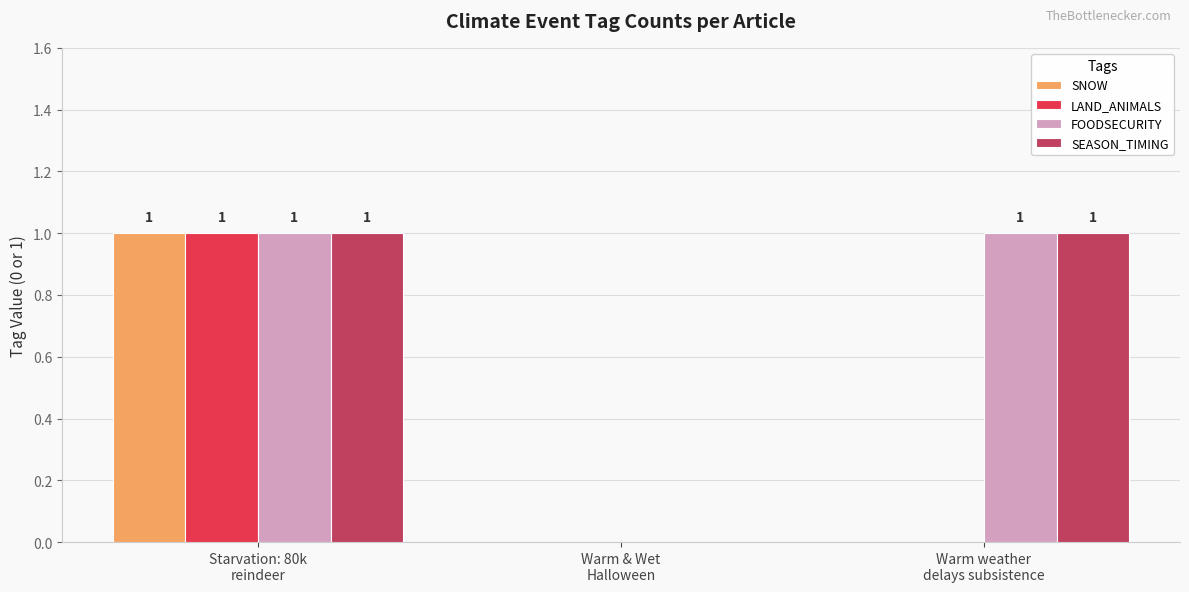

Reading left to right, list all the values displayed in this chart.

SNOW: 1	0	0
LAND_ANIMALS: 1	0	0
FOODSECURITY: 1	0	1
SEASON_TIMING: 1	0	1